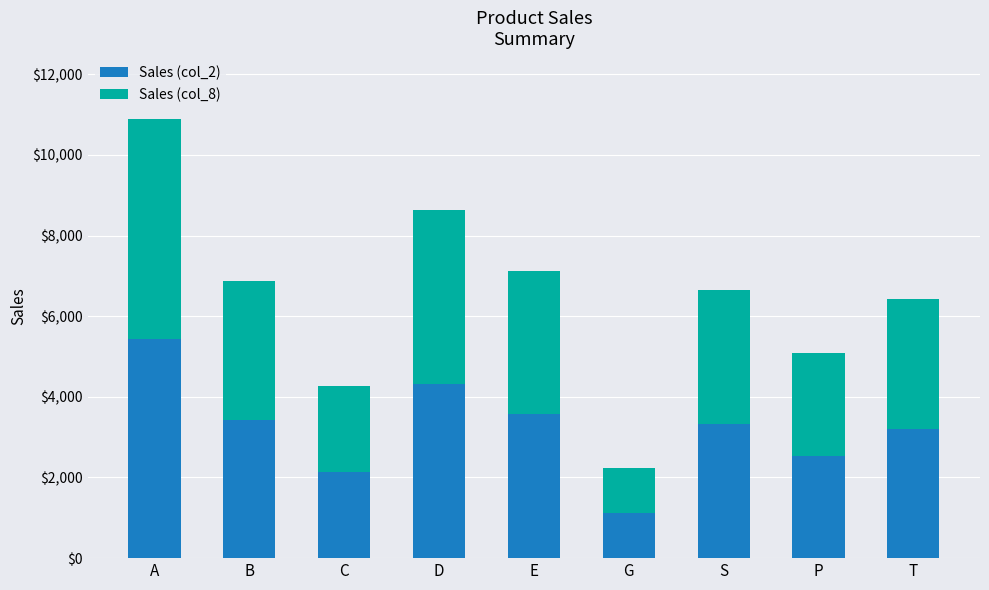

At which label does Sales (col_2) reach its minimum?

G